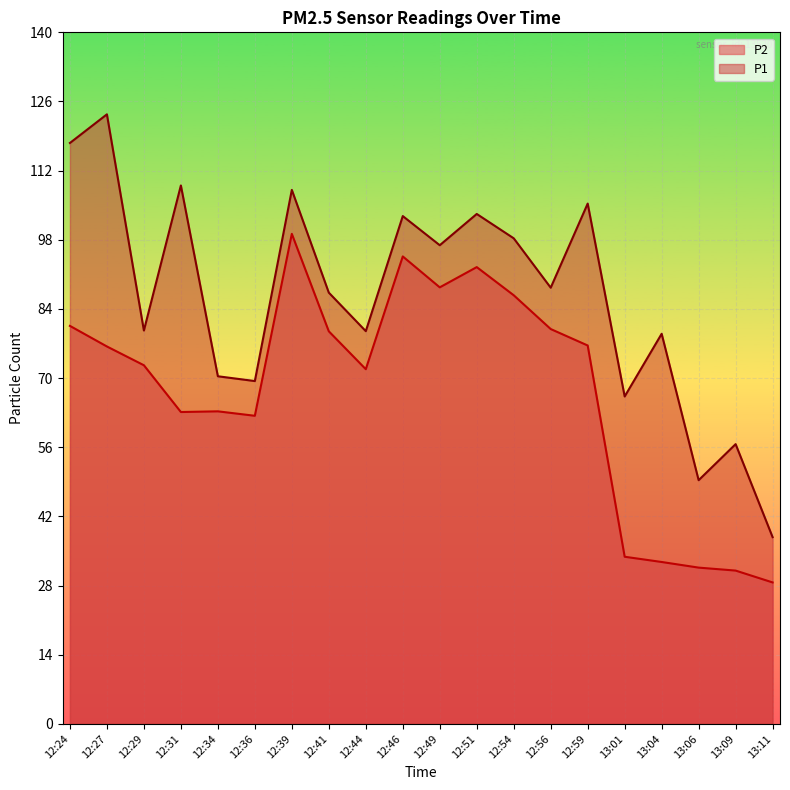

Which has a higher value, 12:27 or 13:11?

12:27